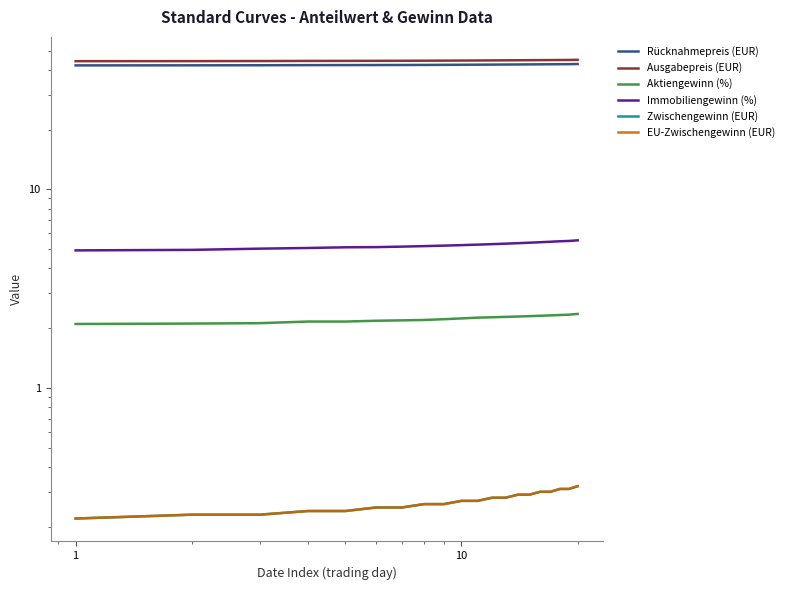

True or false: Aktiengewinn (%) has more than 2 interior local peaks.

False